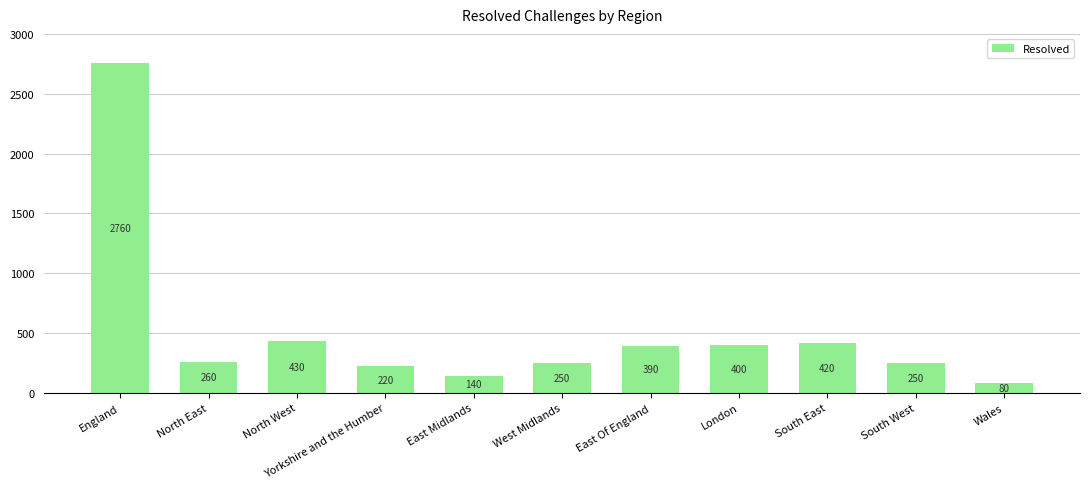

What is the difference between the maximum and minimum values?

2680